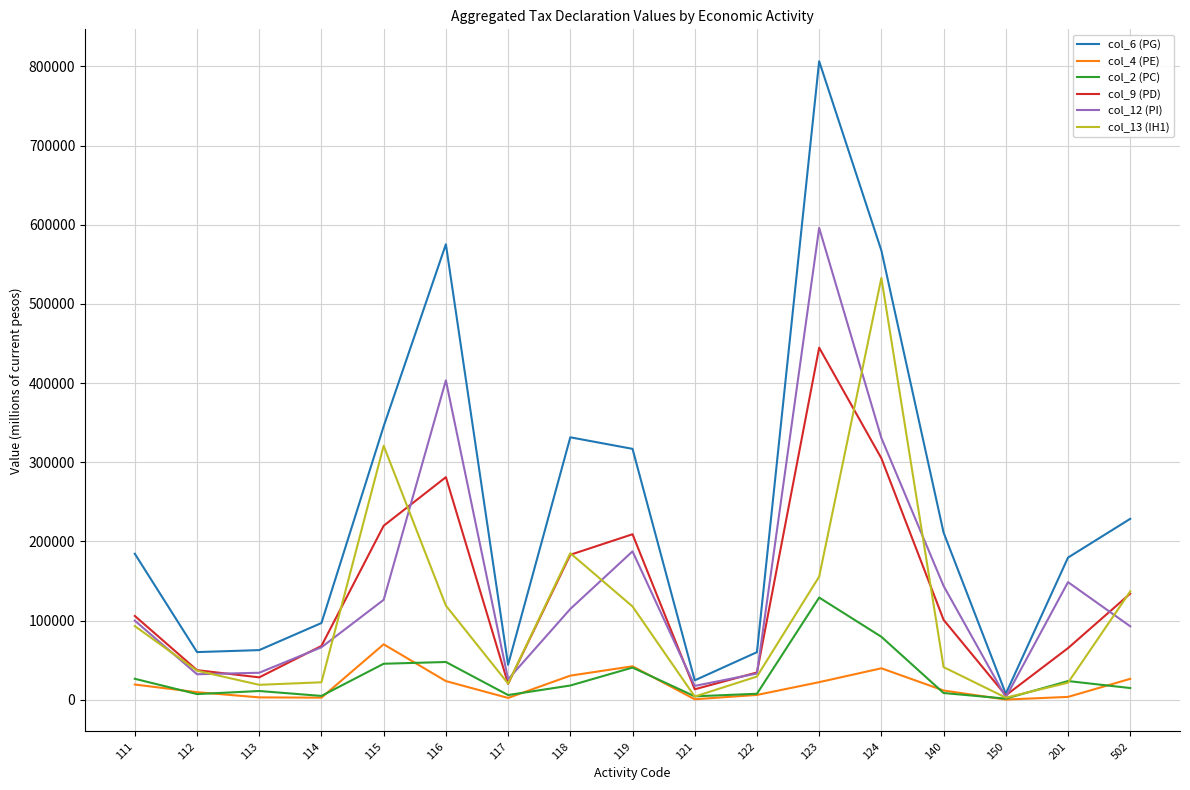

True or false: col_2 (PC) has more than 0 interior local peaks.

True